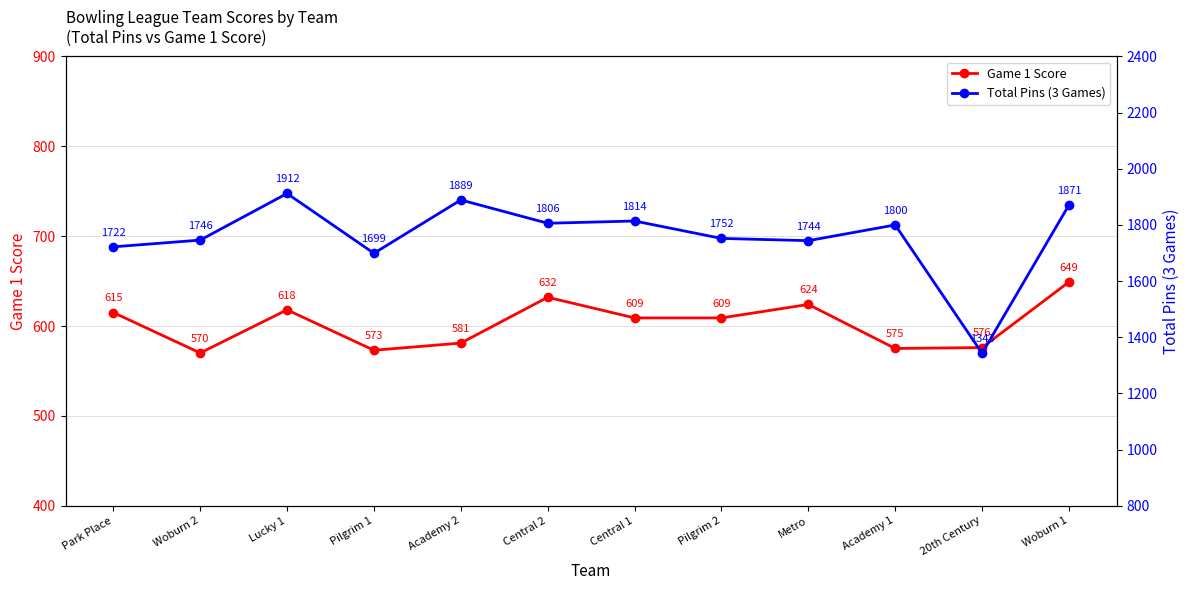

How many lines are shown in the chart?

2